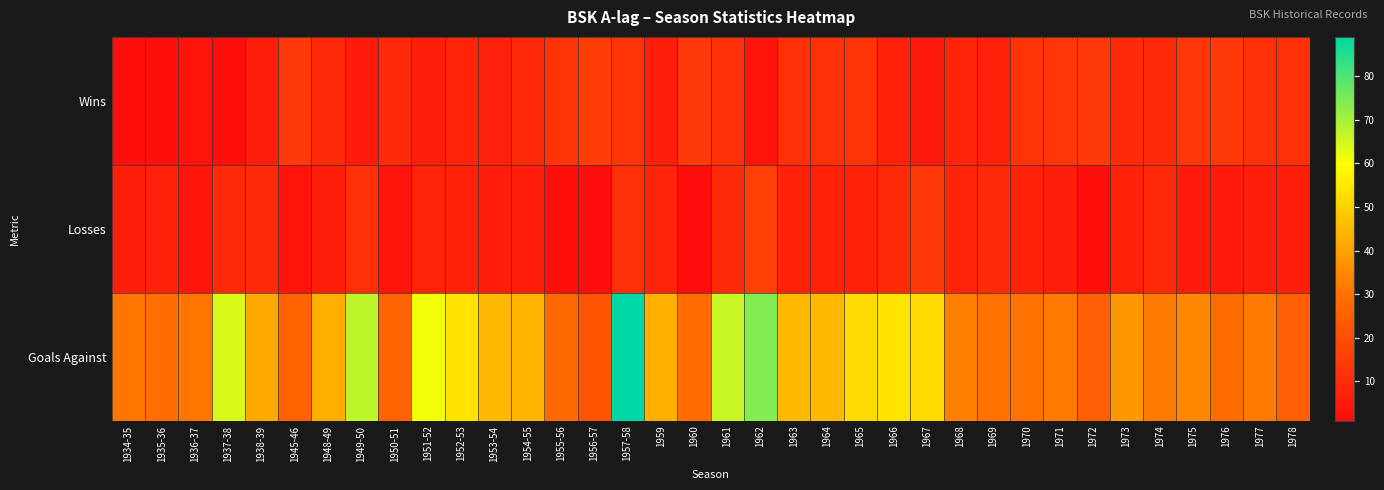

Reading left to right, what are all the values shown in this chart?

Wins: 1934-35=2	1935-36=2	1936-37=3	1937-38=2	1938-39=6	1945-46=14	1948-49=10	1949-50=5	1950-51=10	1951-52=6	1952-53=8	1953-54=7	1954-55=9	1955-56=12	1956-57=15	1957-58=12	1959=6	1960=14	1961=11	1962=3	1963=11	1964=11	1965=12	1966=7	1967=5	1968=8	1969=7	1970=12	1971=13	1972=14	1973=10	1974=10	1975=13	1976=14	1977=11	1978=11
Losses: 1934-35=6	1935-36=7	1936-37=4	1937-38=10	1938-39=10	1945-46=3	1948-49=6	1949-50=11	1950-51=3	1951-52=8	1952-53=7	1953-54=6	1954-55=6	1955-56=2	1956-57=1	1957-58=11	1959=8	1960=1	1961=10	1962=16	1963=7	1964=7	1965=7	1966=10	1967=14	1968=8	1969=10	1970=7	1971=6	1972=2	1973=7	1974=10	1975=5	1976=5	1977=6	1978=6
Goals Against: 1934-35=31	1935-36=29	1936-37=31	1937-38=64	1938-39=42	1945-46=26	1948-49=43	1949-50=67	1950-51=26	1951-52=61	1952-53=54	1953-54=45	1954-55=44	1955-56=28	1956-57=22	1957-58=89	1959=43	1960=29	1961=66	1962=74	1963=45	1964=45	1965=52	1966=54	1967=52	1968=33	1969=30	1970=30	1971=32	1972=25	1973=38	1974=32	1975=35	1976=29	1977=32	1978=25